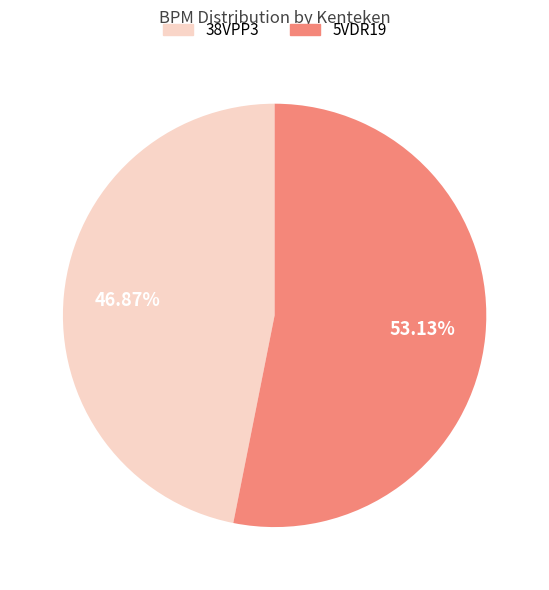

To the nearest percent, what percentage of the pie is 5VDR19?

53%